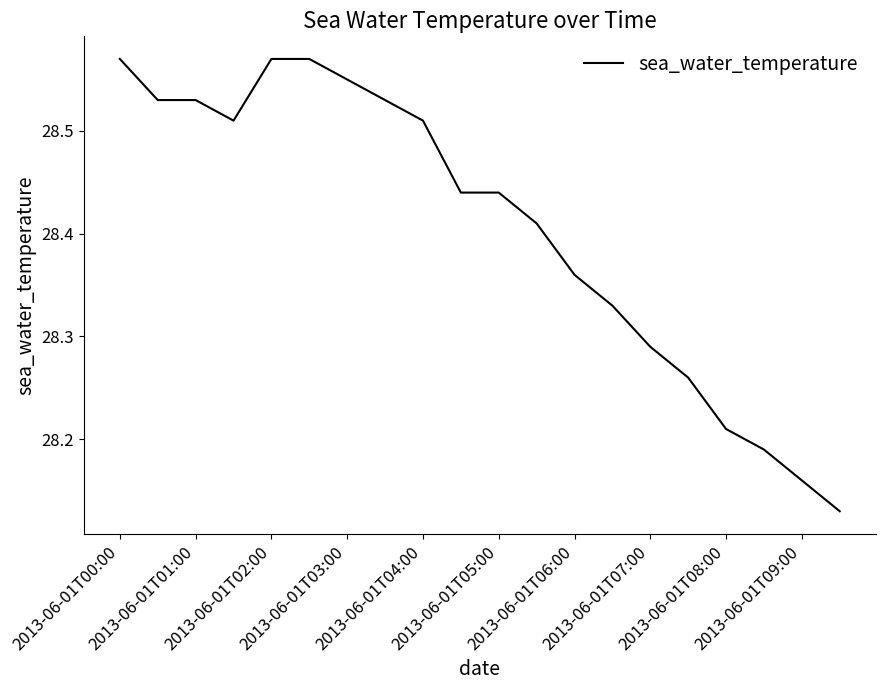

Reading left to right, extract all data points from this chart.

28.6	28.5	28.5	28.5	28.6	28.6	28.6	28.5	28.5	28.4	28.4	28.4	28.4	28.3	28.3	28.3	28.2	28.2	28.2	28.1